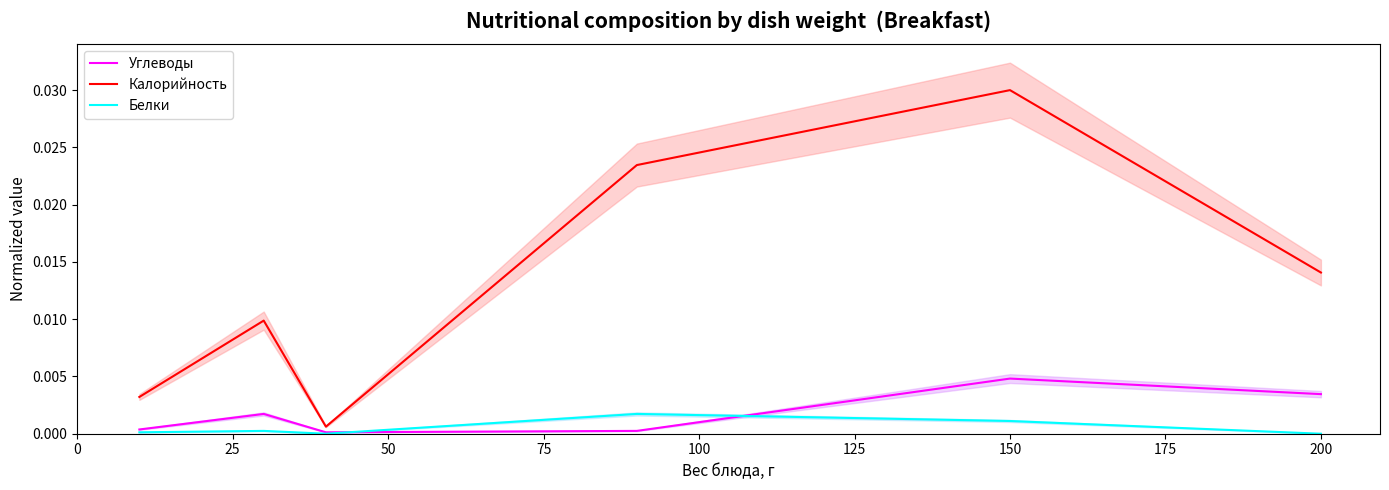

Which category has the highest value in the Калорийность series?

150